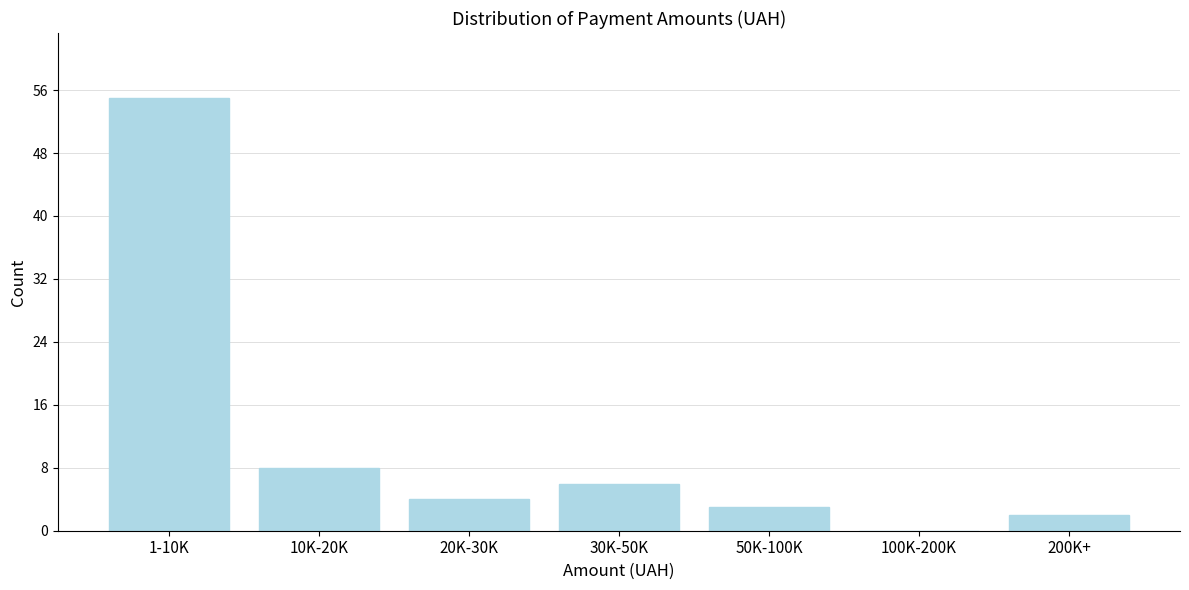

Reading right to left, transcribe all the data shown in this chart.

200K+=2	100K-200K=0	50K-100K=3	30K-50K=6	20K-30K=4	10K-20K=8	1-10K=55